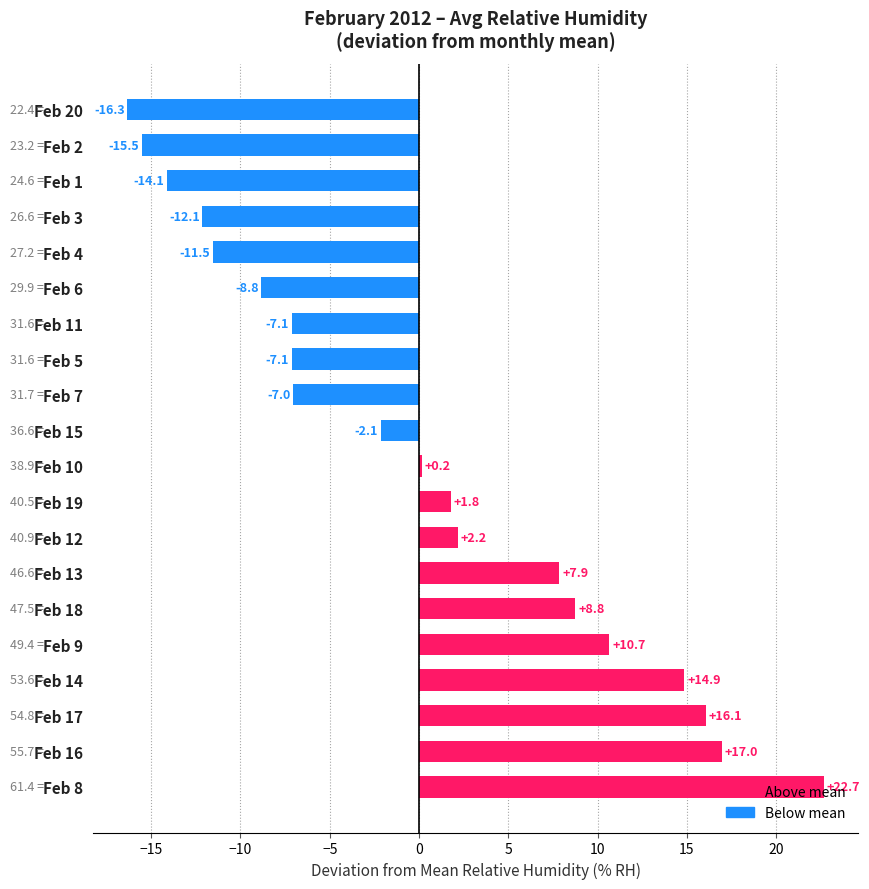

How many values are below zero?

10